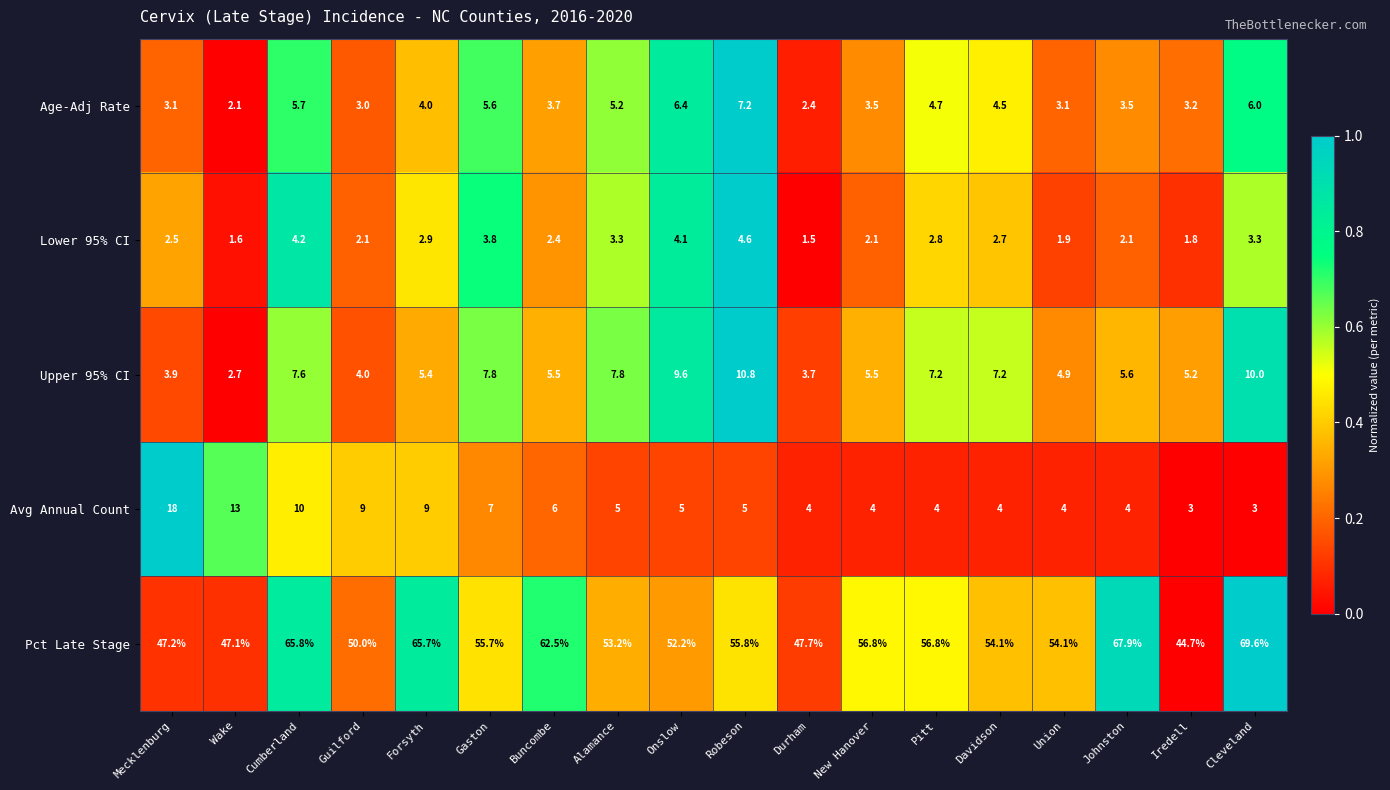

Which series has the largest total across all categories?

Pct Late Stage